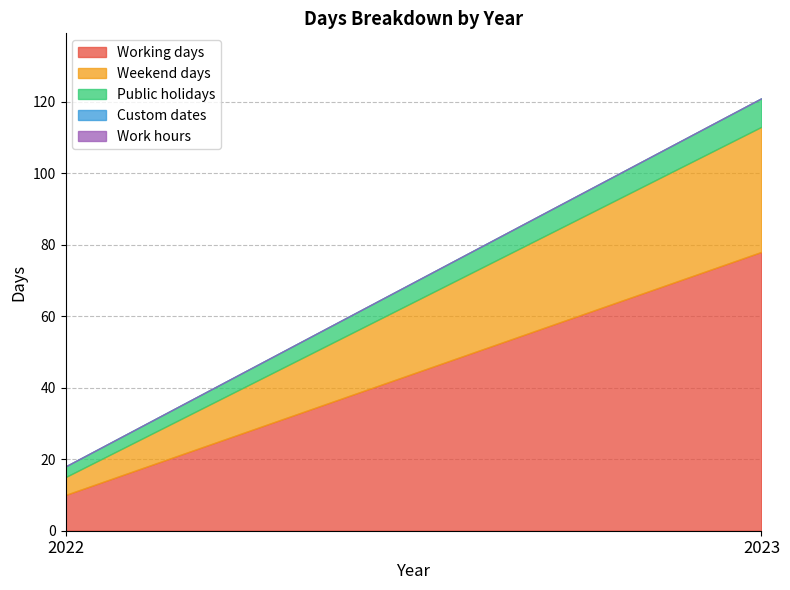

Which category has the highest value in the Weekend days series?

2023